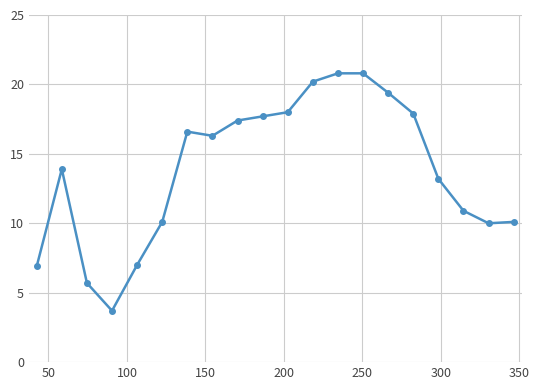

True or false: the data has more than 0 interior local peaks.

True